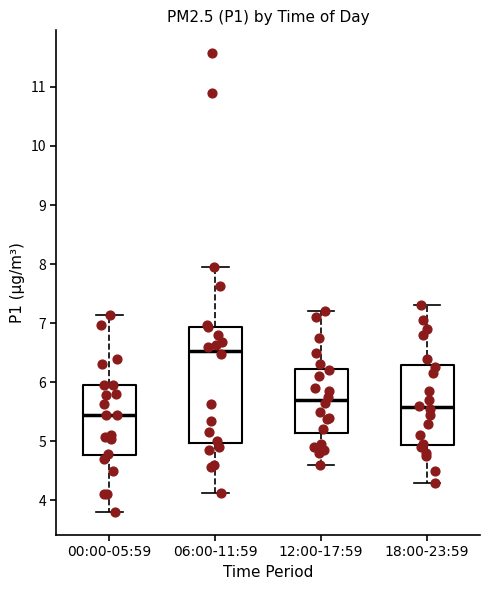

Which box has the highest median line?

06:00-11:59